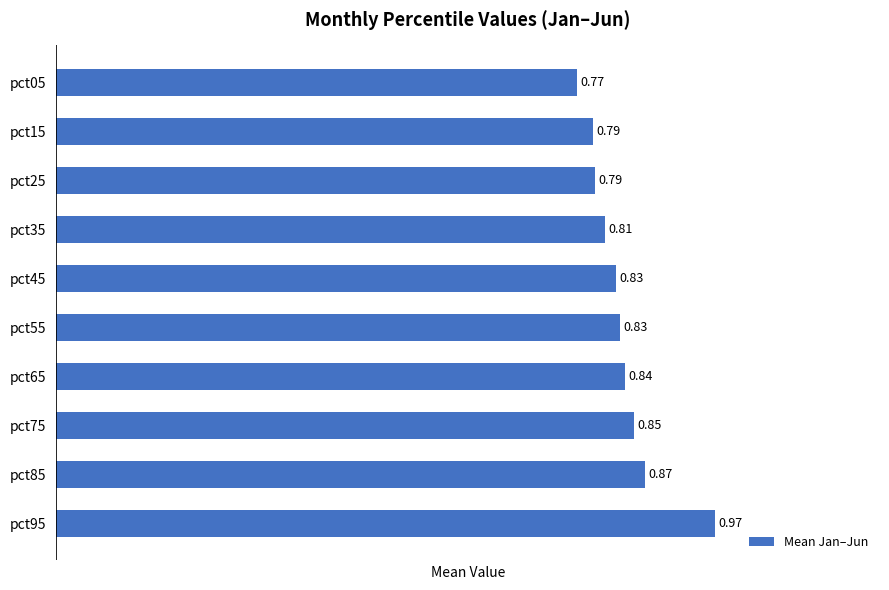

Count the number of categories in the chart.

10